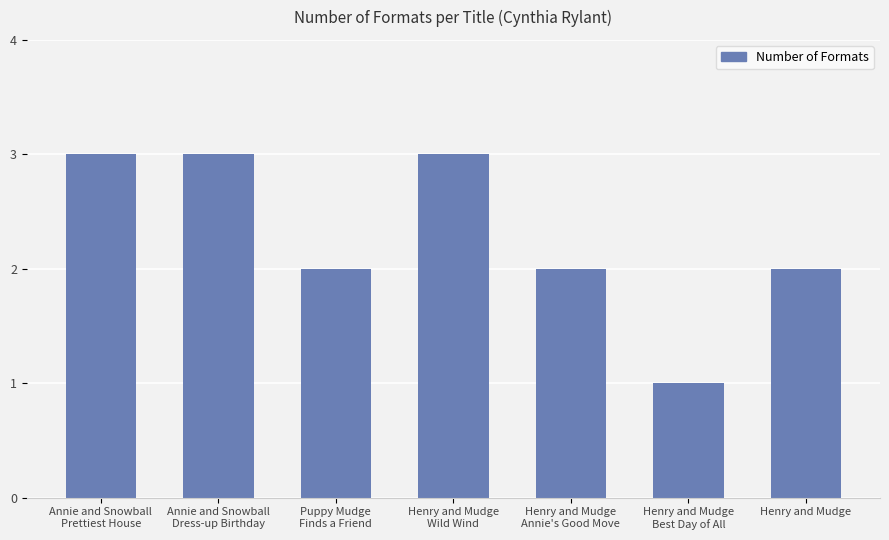

What is the change in value from Henry and Mudge
Wild Wind to Henry and Mudge
Annie's Good Move?

-1